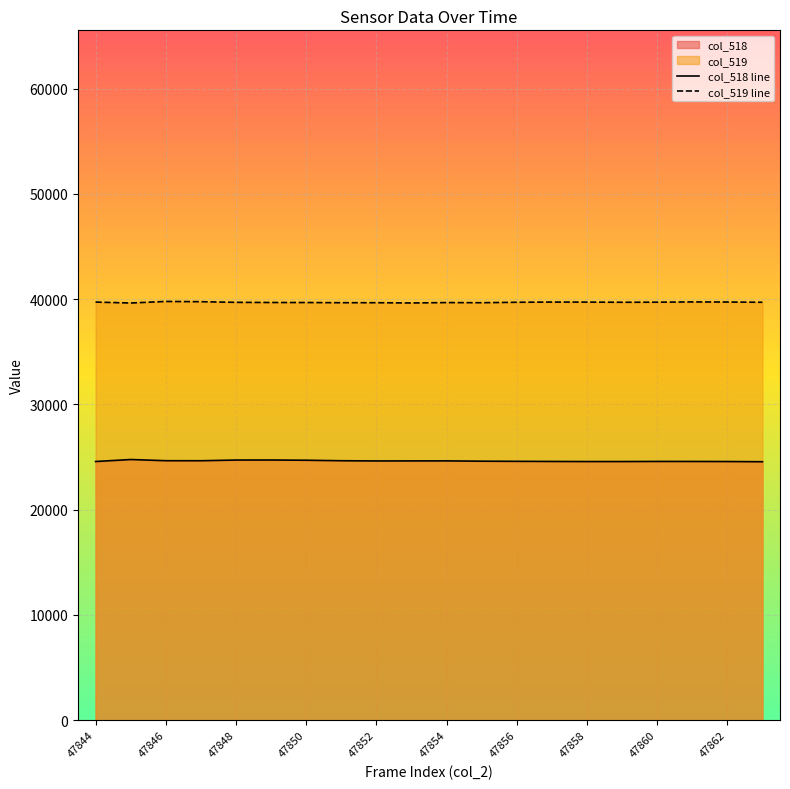

Does the chart display data point markers on the line(s)?

No